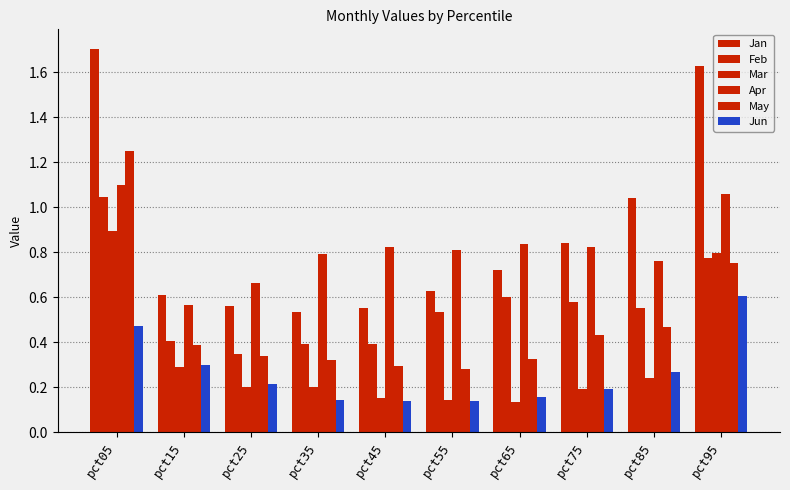

Are the bars horizontal?

No